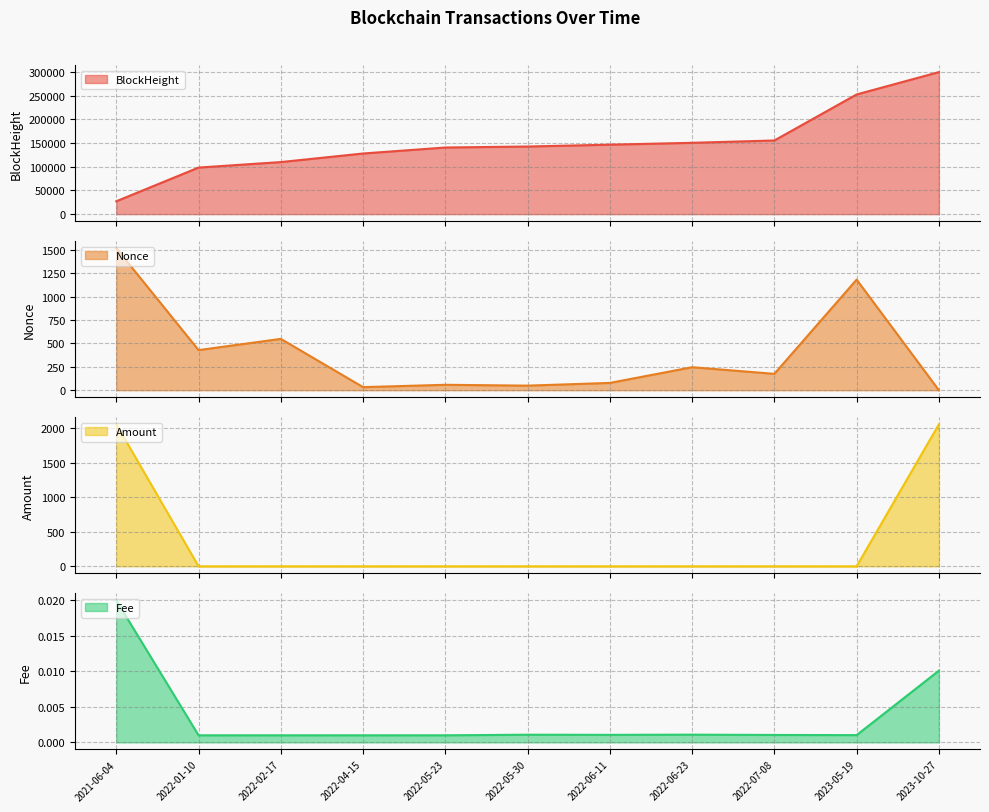

What position from the left is 2022-06-11?

7